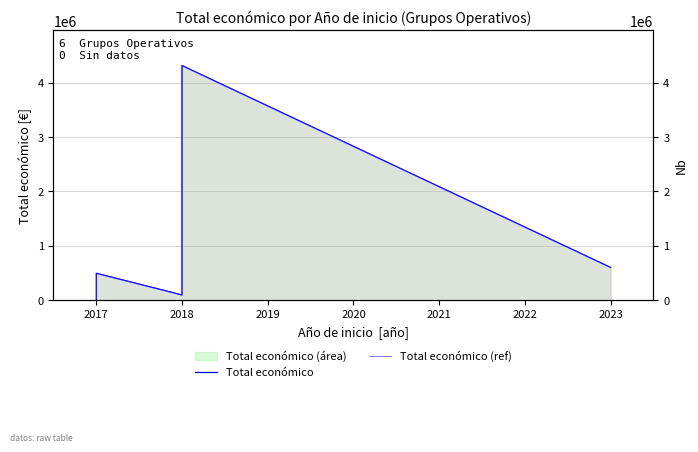

Reading left to right, extract all data points from this chart.

Total económico: 5000	42072	492764	93530	4316373	599883
Total económico (ref): 5000	42072	492764	93530	4316373	599883